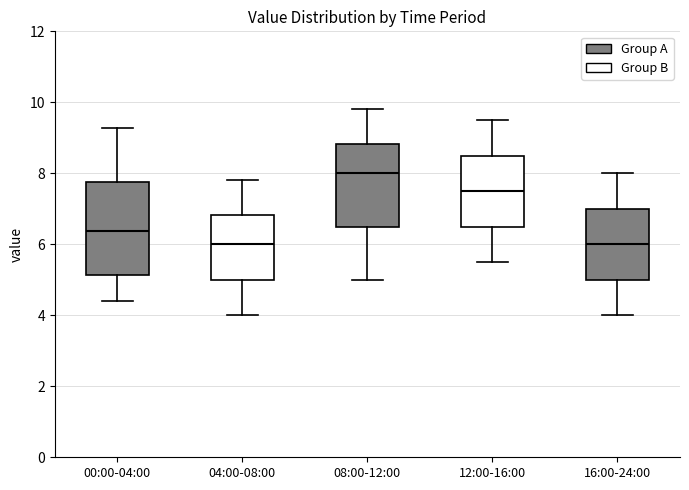

Reading left to right, read every box against the y-axis: the position of its median line, the range the box covers, and the ends of its whiskers. The values are not printed on the chart, so give them approximately, as read against the axis.

00:00-04:00: median 6.4, box 5.2 to 7.8, whiskers 4.4 to 9.2
04:00-08:00: median 6.0, box 5.0 to 6.8, whiskers 4.0 to 7.8
08:00-12:00: median 8.0, box 6.6 to 8.8, whiskers 5.0 to 9.8
12:00-16:00: median 7.6, box 6.6 to 8.6, whiskers 5.6 to 9.6
16:00-24:00: median 6.0, box 5.0 to 7.0, whiskers 4.0 to 8.0